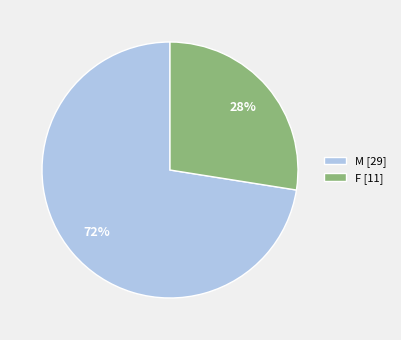

What percentage is the F [11] slice, to the nearest percent?

28%